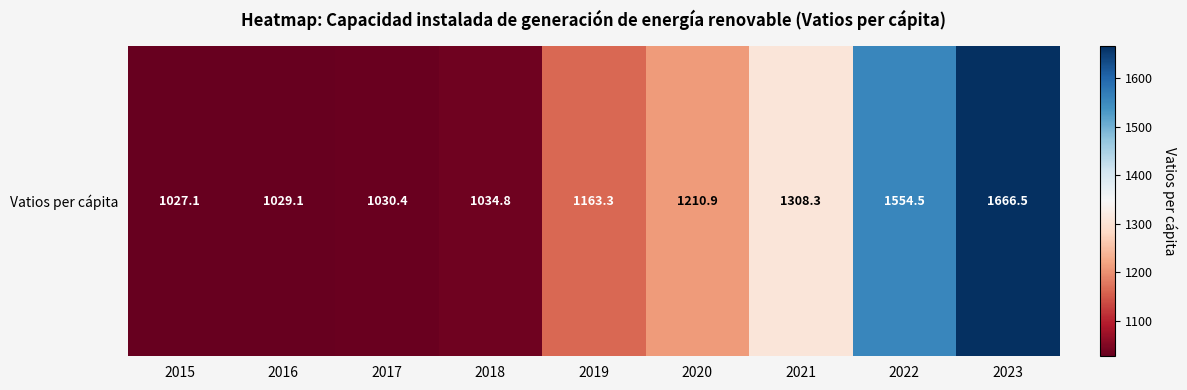

What is the maximum value shown in the chart?

1666.5